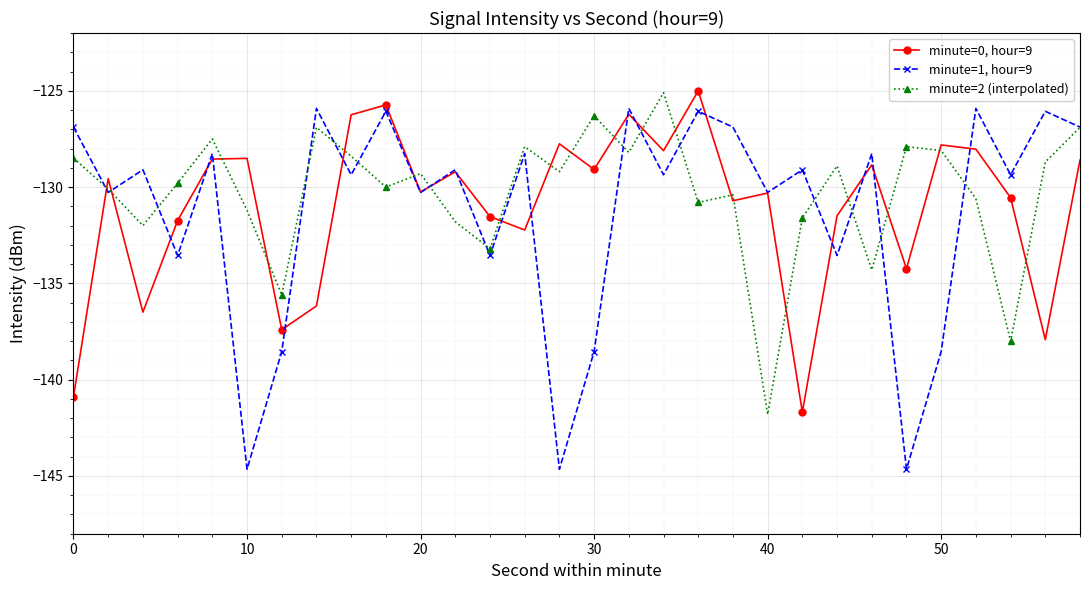

True or false: minute=1, hour=9 and minute=0, hour=9 intersect in this chart.

True